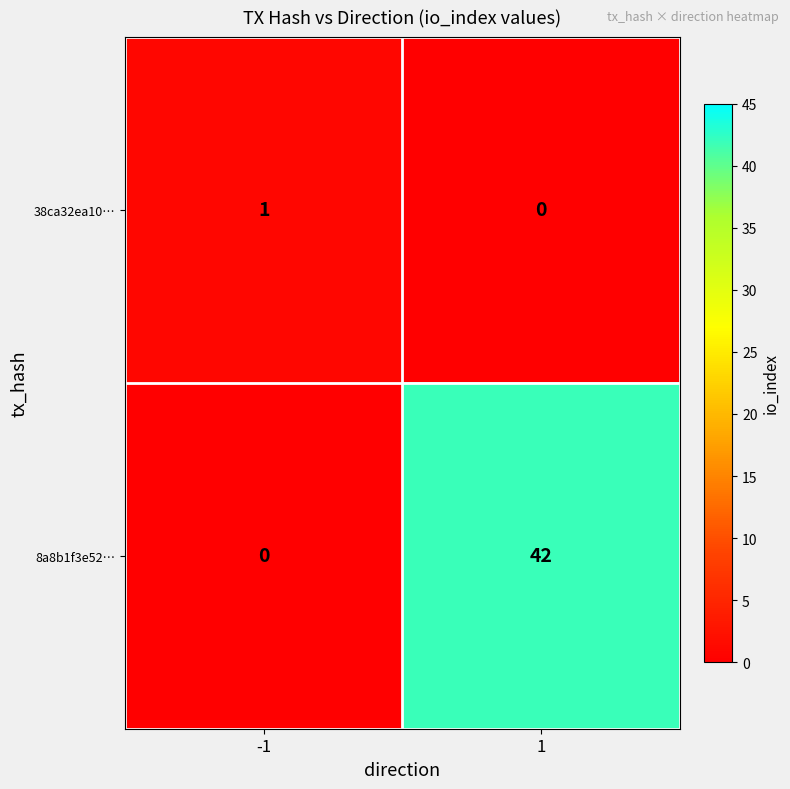

Reading left to right, list all the values displayed in this chart.

38ca32ea10…: -1=1	1=0
8a8b1f3e52…: -1=0	1=42